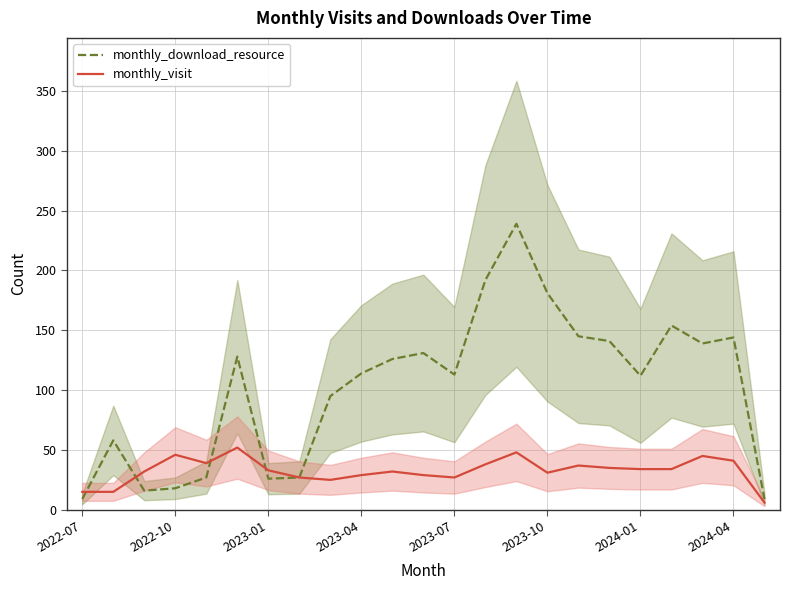

Does the chart have visible grid lines?

Yes